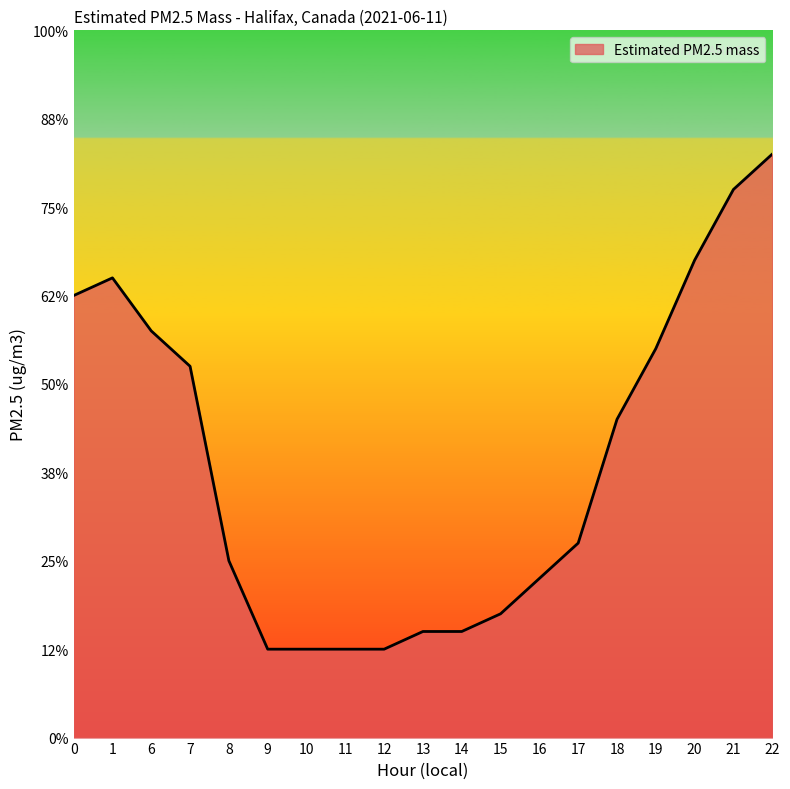

Reading left to right, list all the values displayed in this chart.

0=2.5	1=2.6	6=2.3	7=2.1	8=1.0	9=0.5	10=0.5	11=0.5	12=0.5	13=0.6	14=0.6	15=0.7	16=0.9	17=1.1	18=1.8	19=2.2	20=2.7	21=3.1	22=3.3